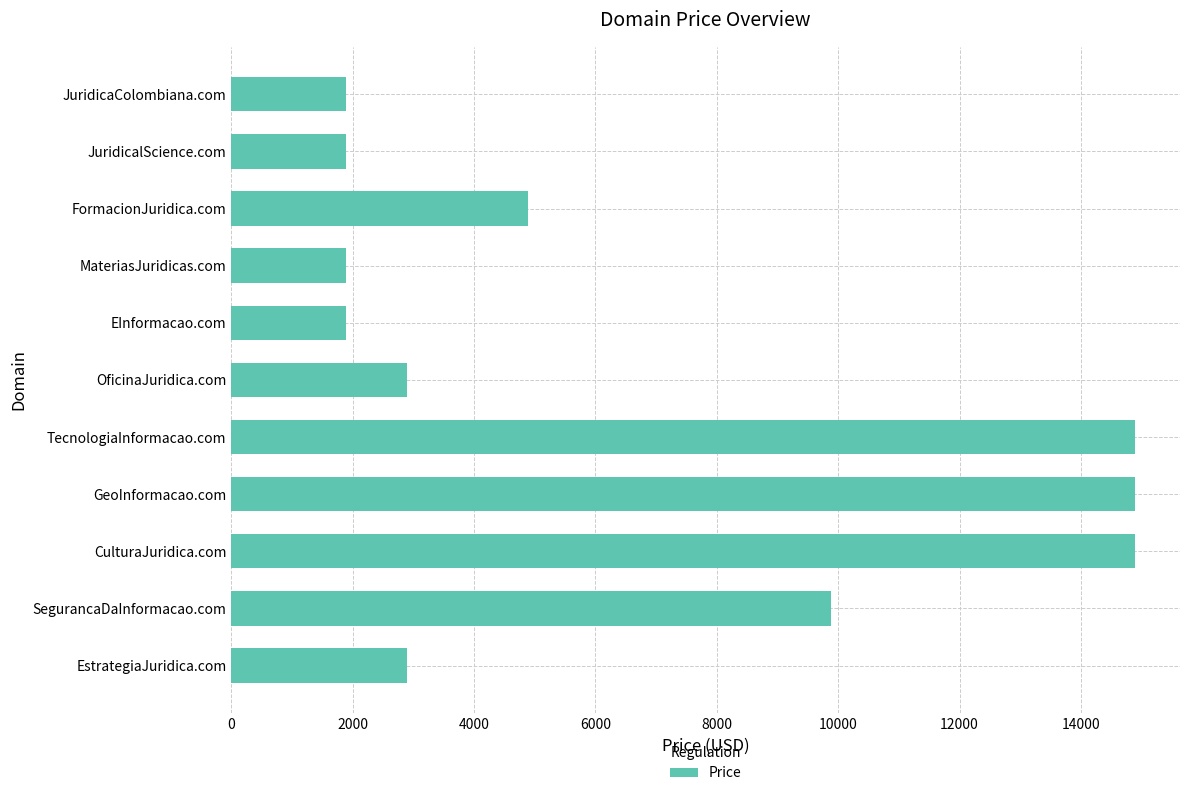

Where is the data nearest to the value 8388?

SegurancaDaInformacao.com